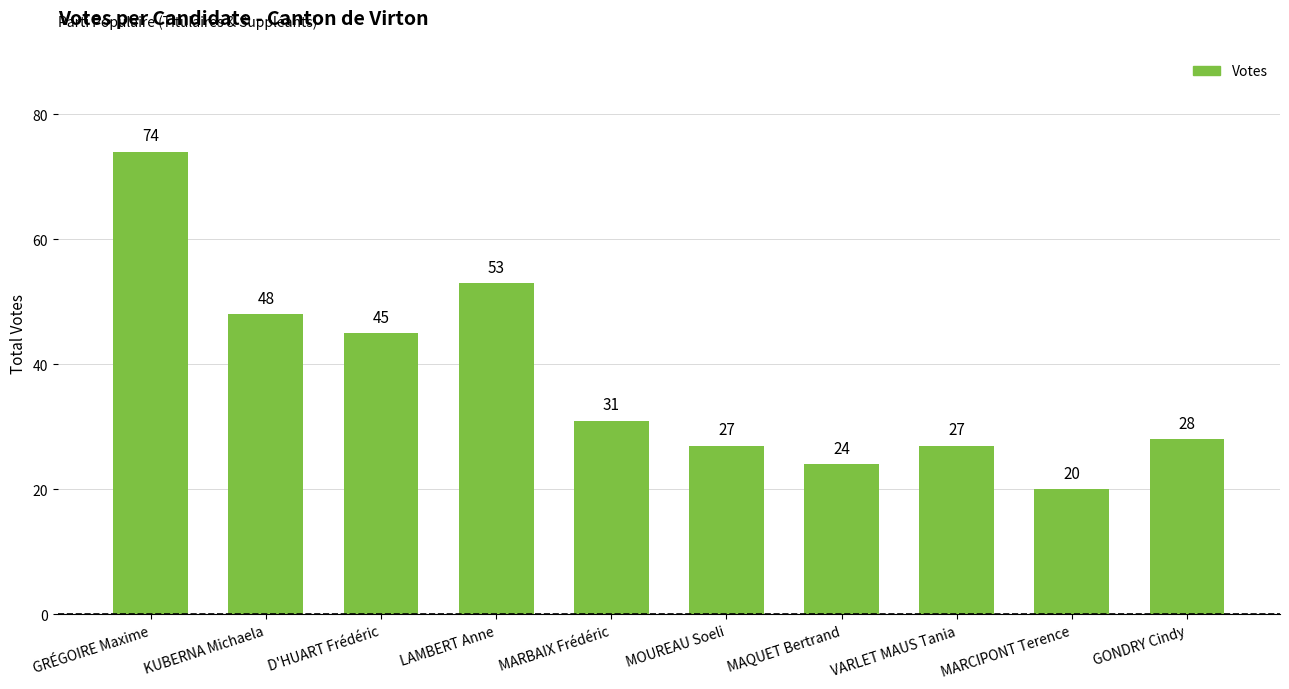

What is the change in value from GRÉGOIRE Maxime to MARBAIX Frédéric?

-43